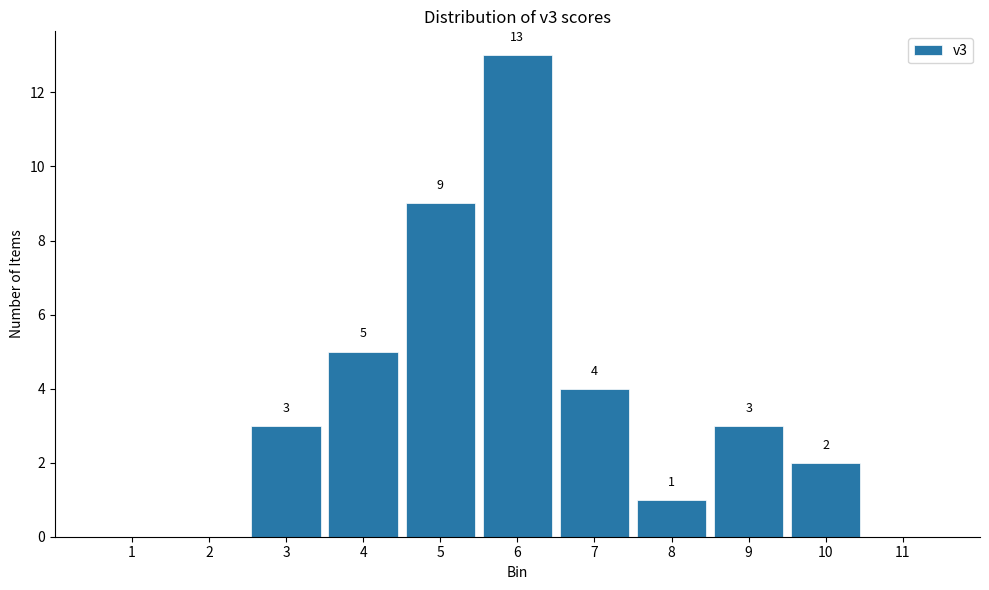

Which range on the x-axis has the tallest bar?

5.5 to 6.5